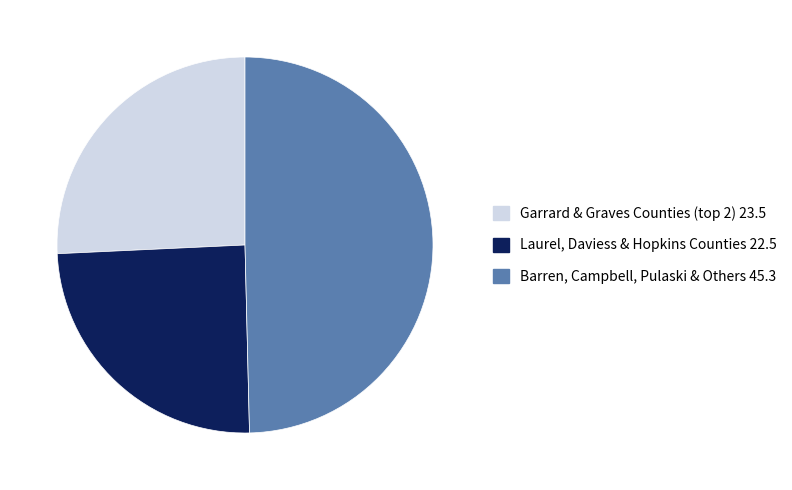

Does any single category account for the majority?

No